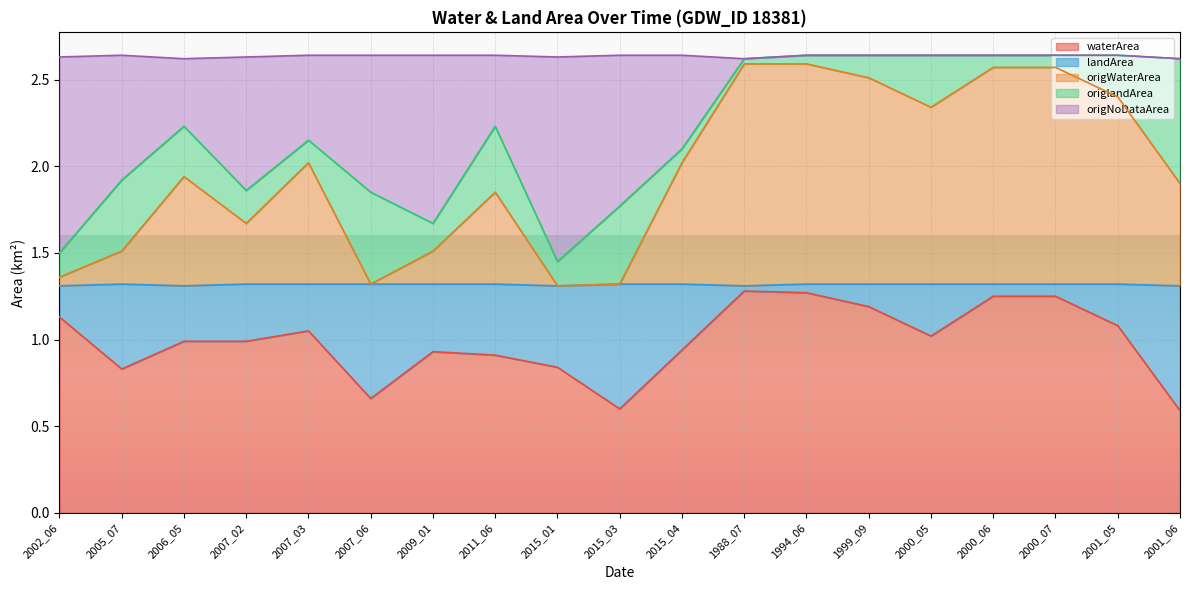

Is it true that waterArea equals 1.0 at 2006_05?

True